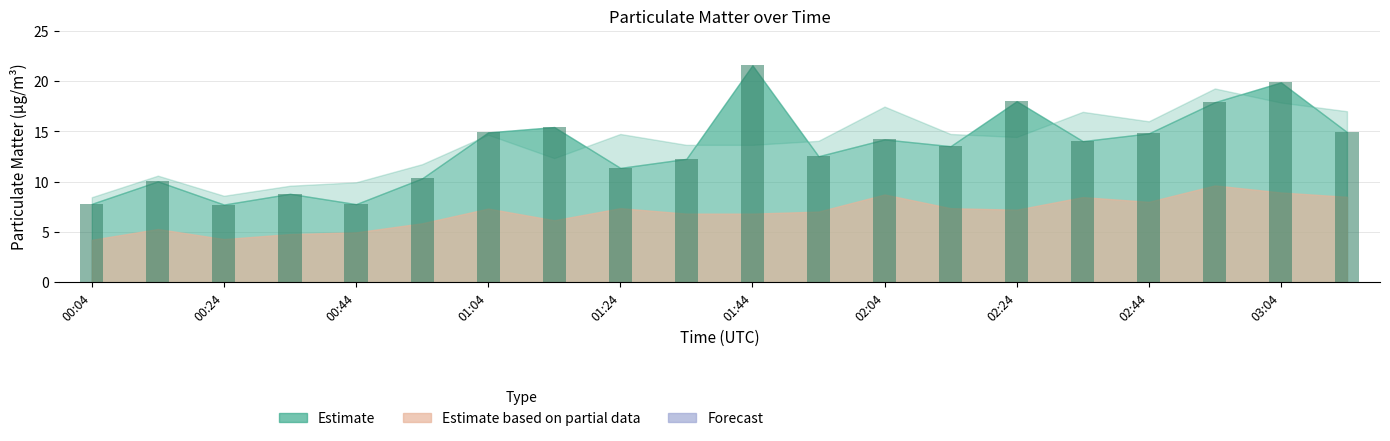

What is the difference between the maximum and minimum values?

13.8